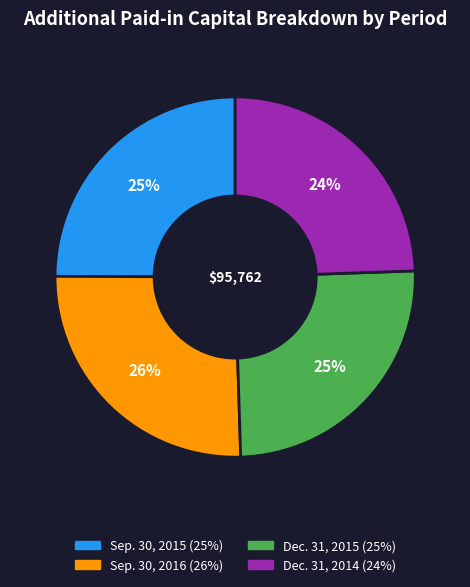

Is Dec. 31, 2014 the majority of the pie?

No